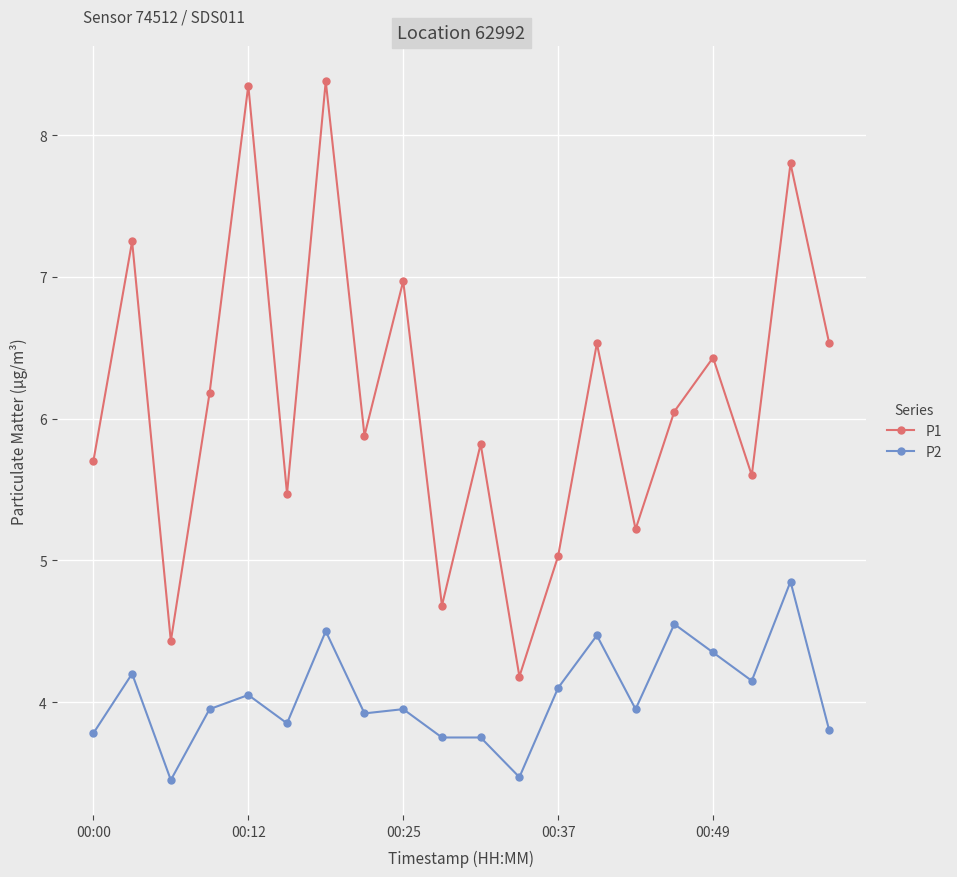

Does the chart have visible grid lines?

Yes